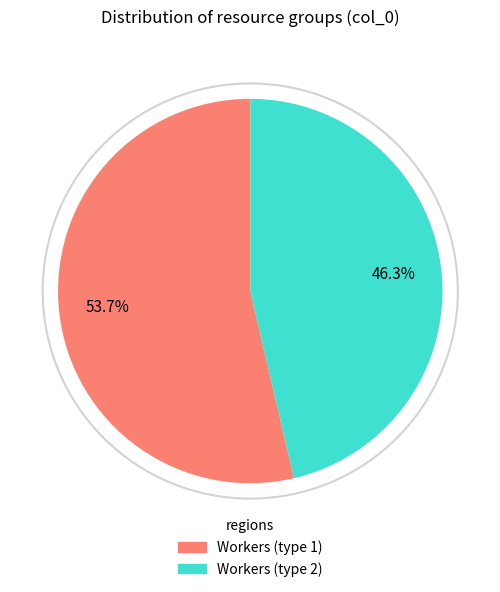

Does Workers (type 1) represent more than half of the total?

Yes